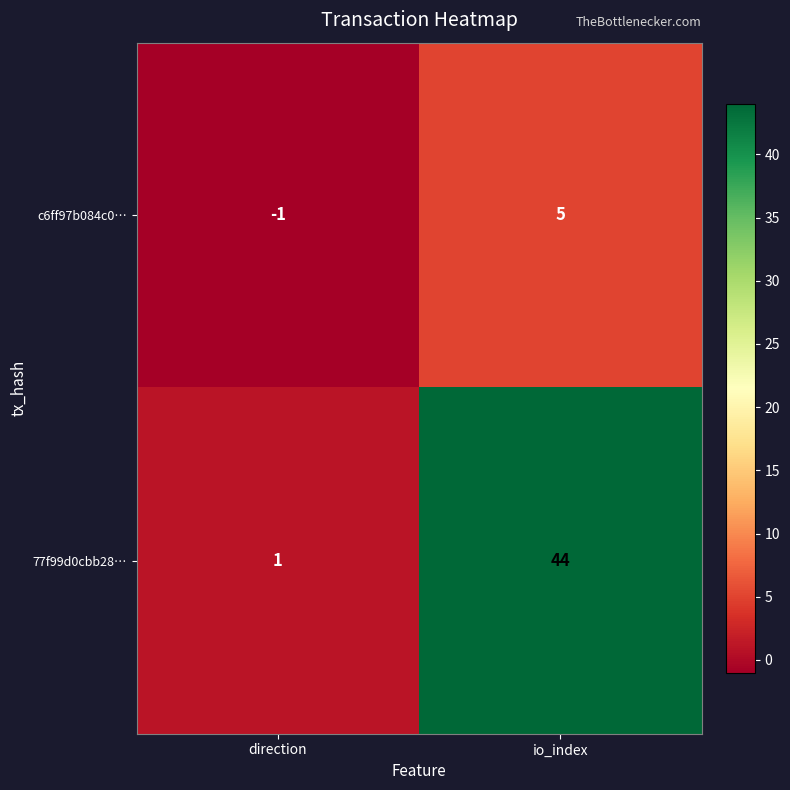

True or false: 77f99d0cbb28… has a value of 61 at io_index.

False